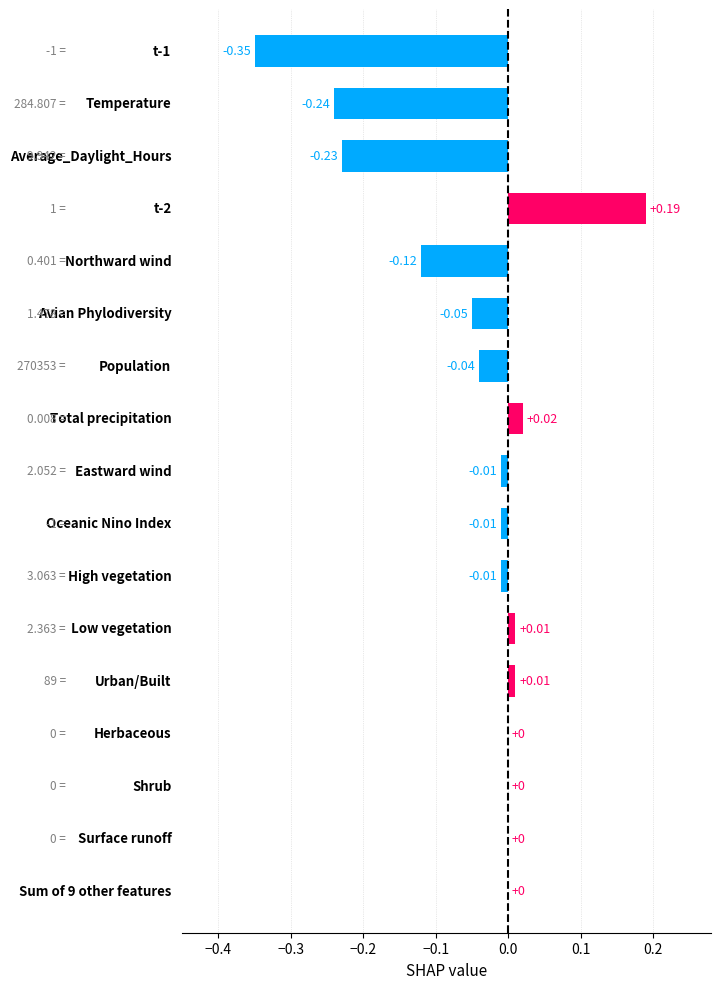

How many series are shown in this chart?

1